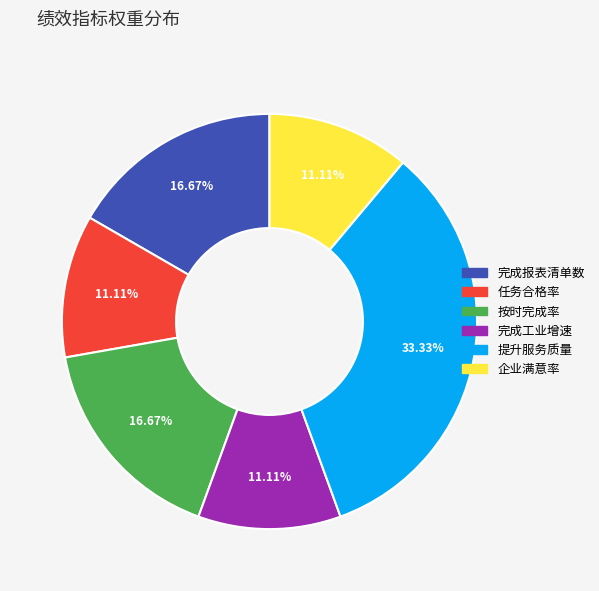

Combined, do 按时完成率 and 完成报表清单数 account for over 50%?

No